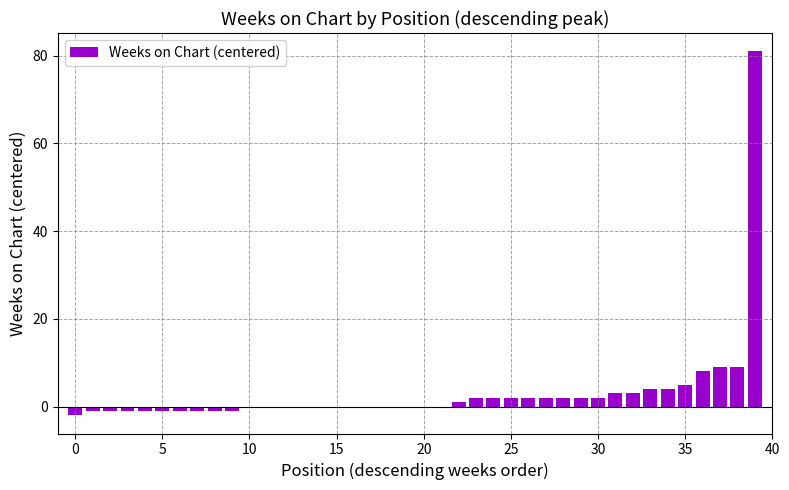

What is the greatest value displayed?

81